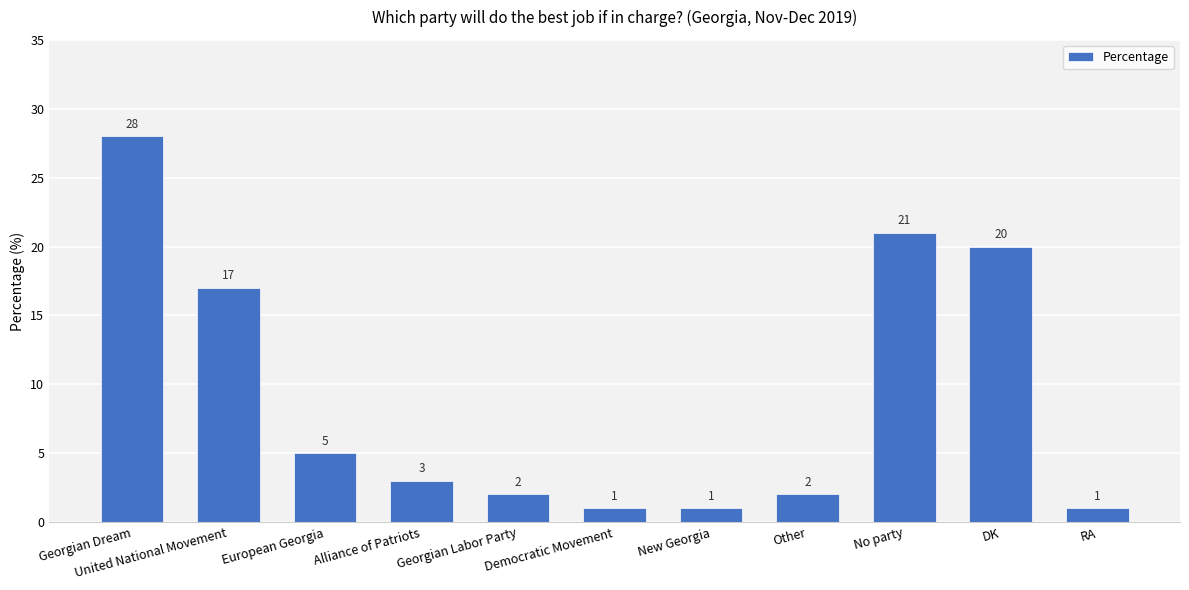

Reading left to right, what are all the values shown in this chart?

28	17	5	3	2	1	1	2	21	20	1